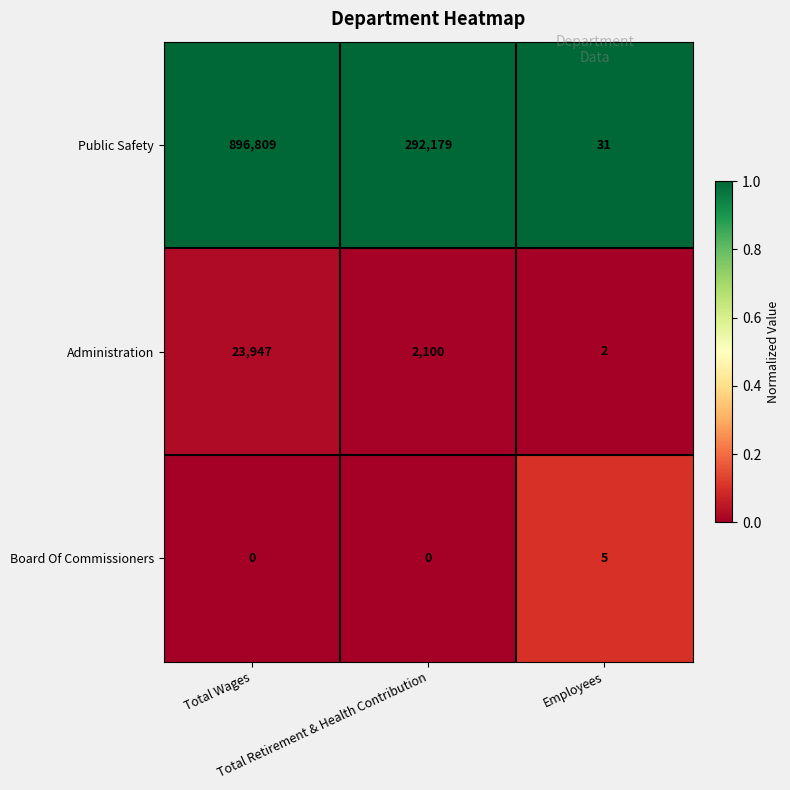

Which series has the largest total across all categories?

Public Safety